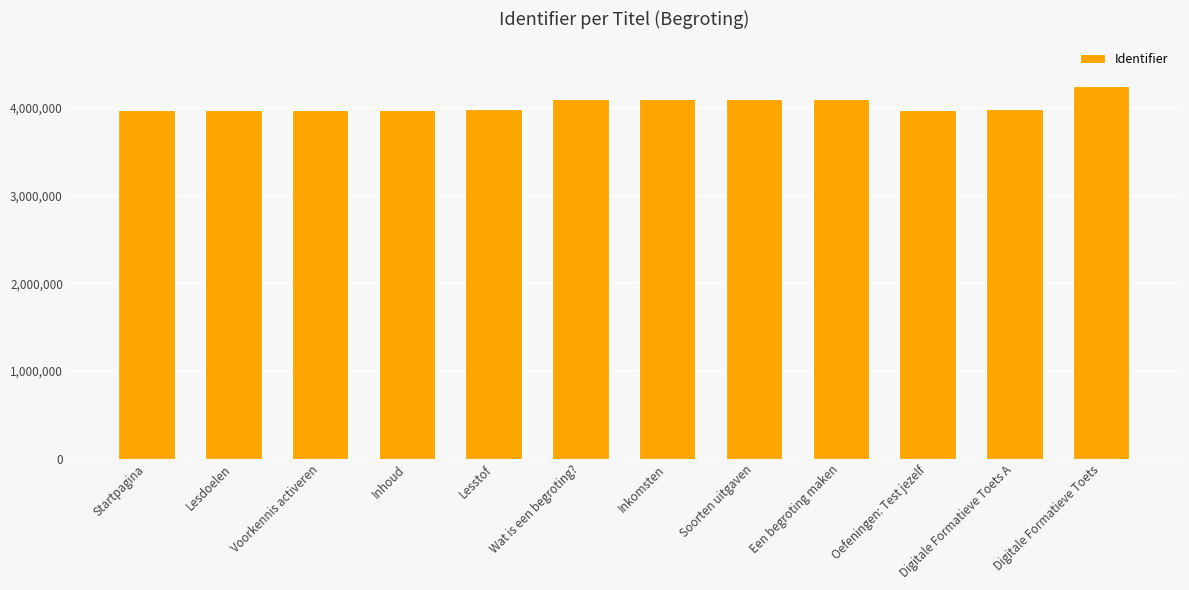

What is the smallest value displayed?

3972178